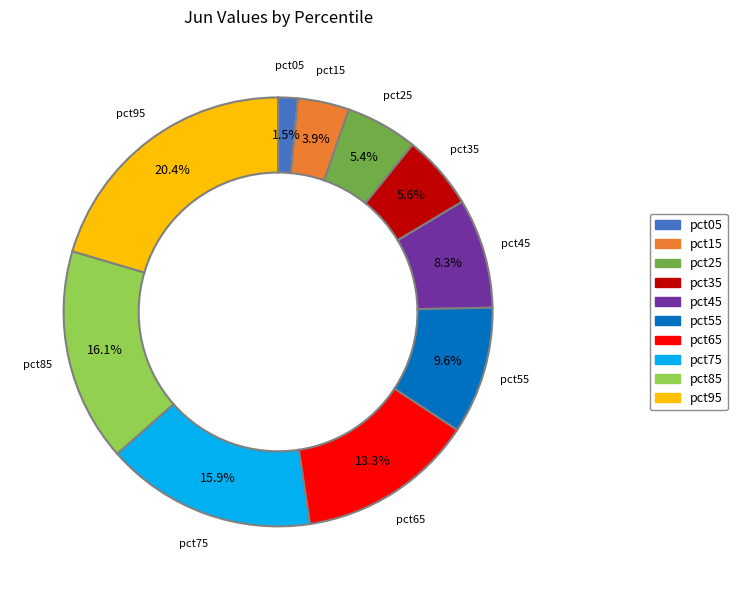

True or false: pct65 accounts for 19% of the total.

False